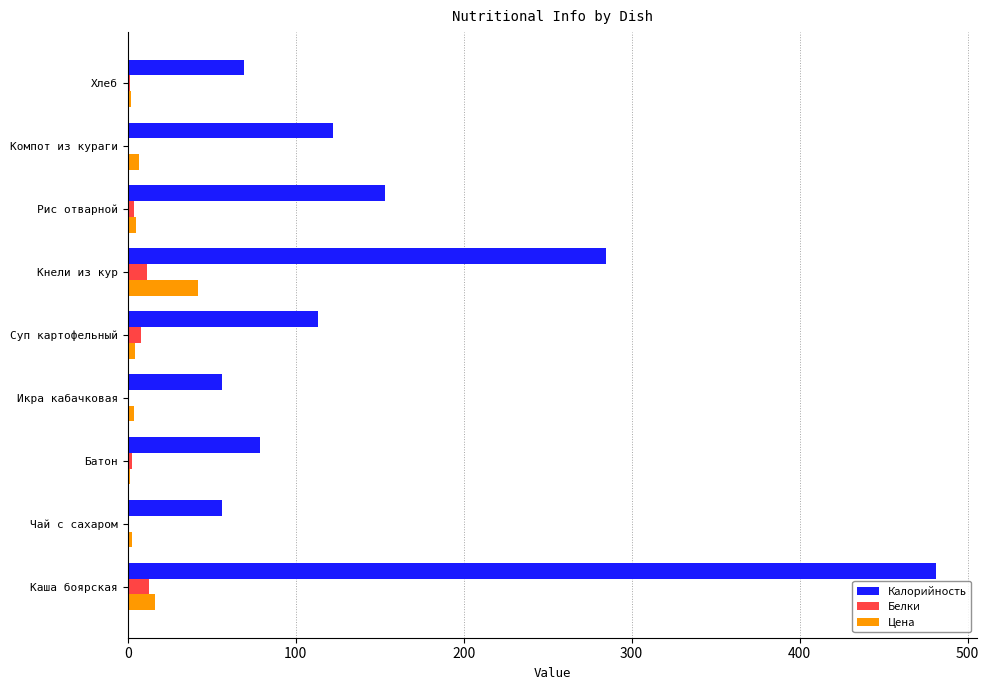

True or false: Калорийность has a value of 36.0 at Суп картофельный.

False